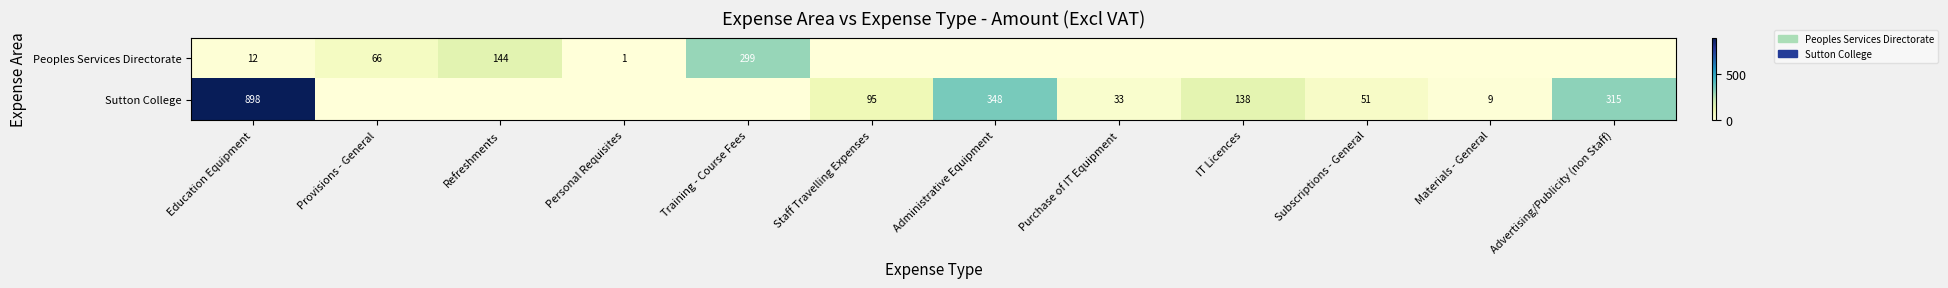

What is the maximum value shown in the chart?

897.5